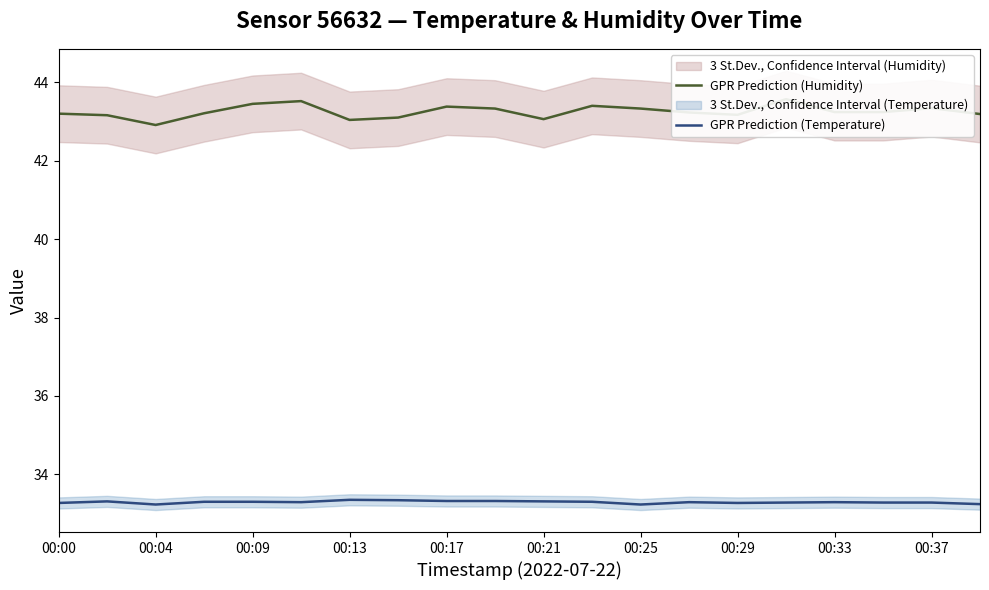

How many lines are shown in the chart?

2